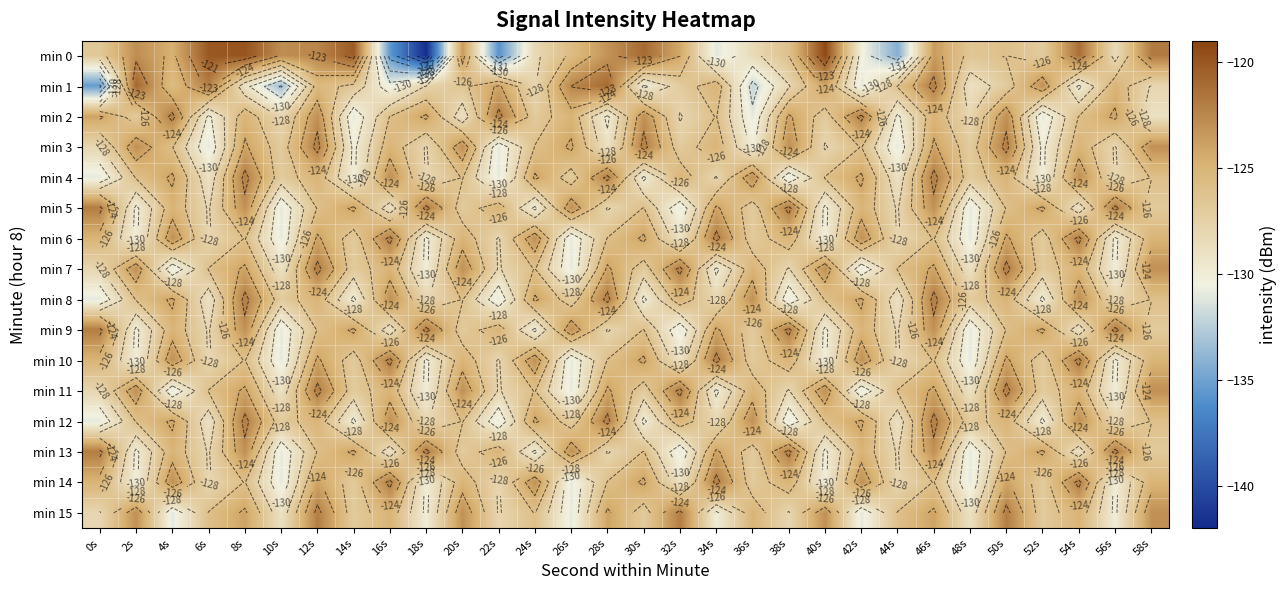

List the series in order of their peak value, lowest first.

min 2, min 3, min 4, min 5, min 6, min 7, min 8, min 9, min 10, min 11, min 12, min 13, min 14, min 15, min 1, min 0